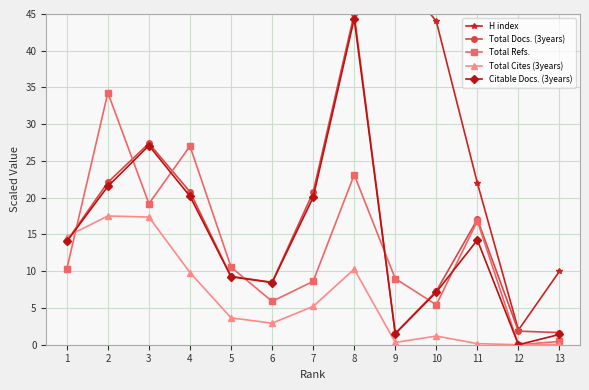

In Total Cites (3years), how many points are higher than both neighbors (excluding endpoints)?

3